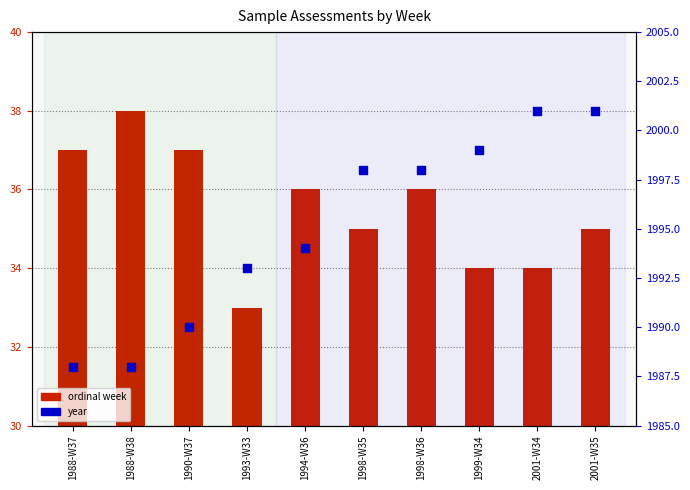

Is the value of year at 1998-W36 greater than the value of ordinal week at 1998-W35?

Yes